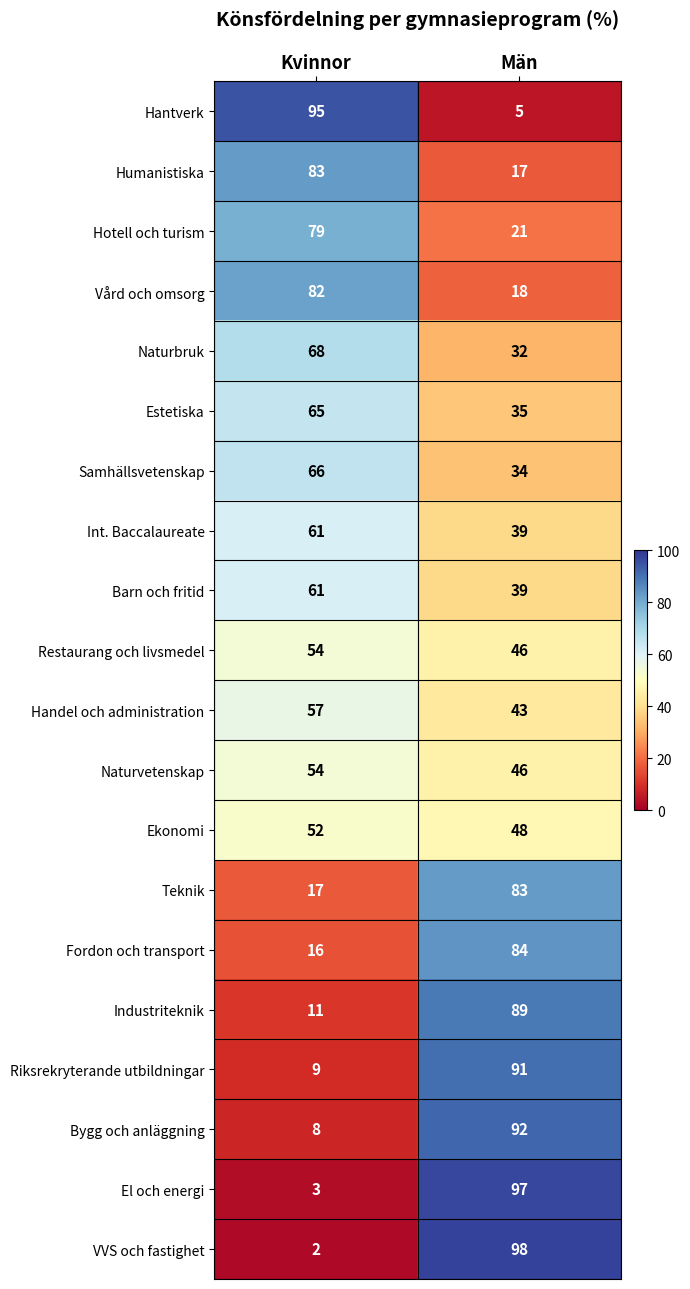

True or false: Restaurang och livsmedel has a value of 54 at Kvinnor.

True